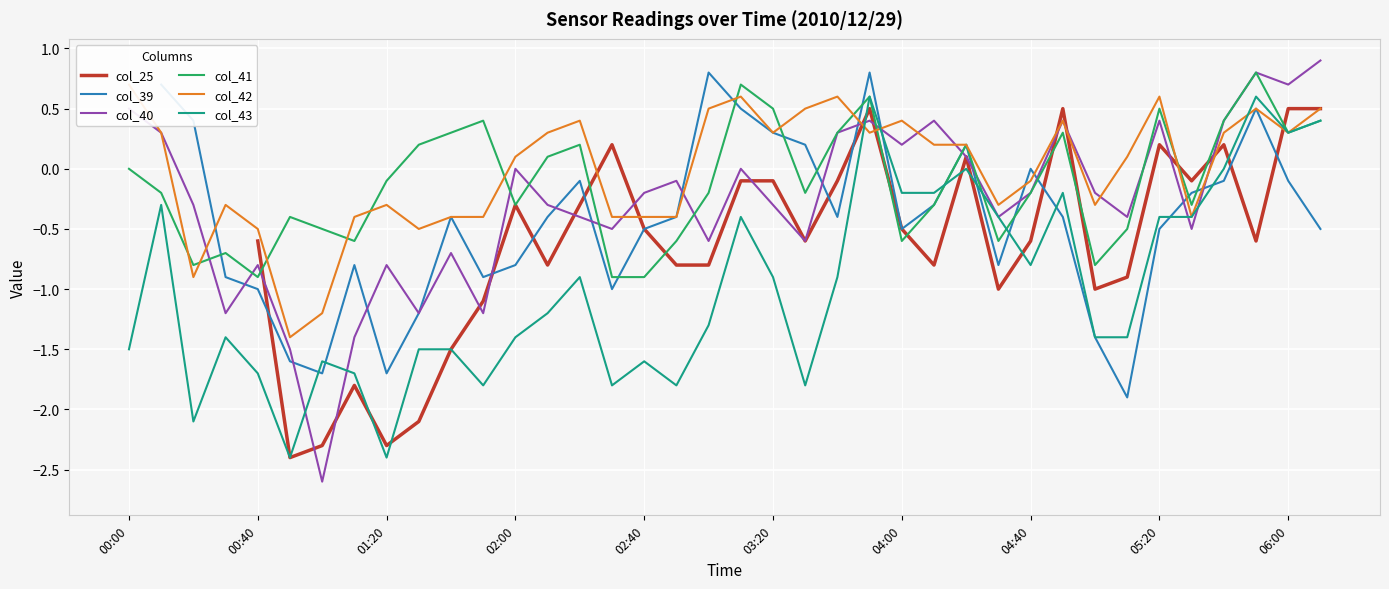

Count the col_39 values in the range 0 to 1.

10